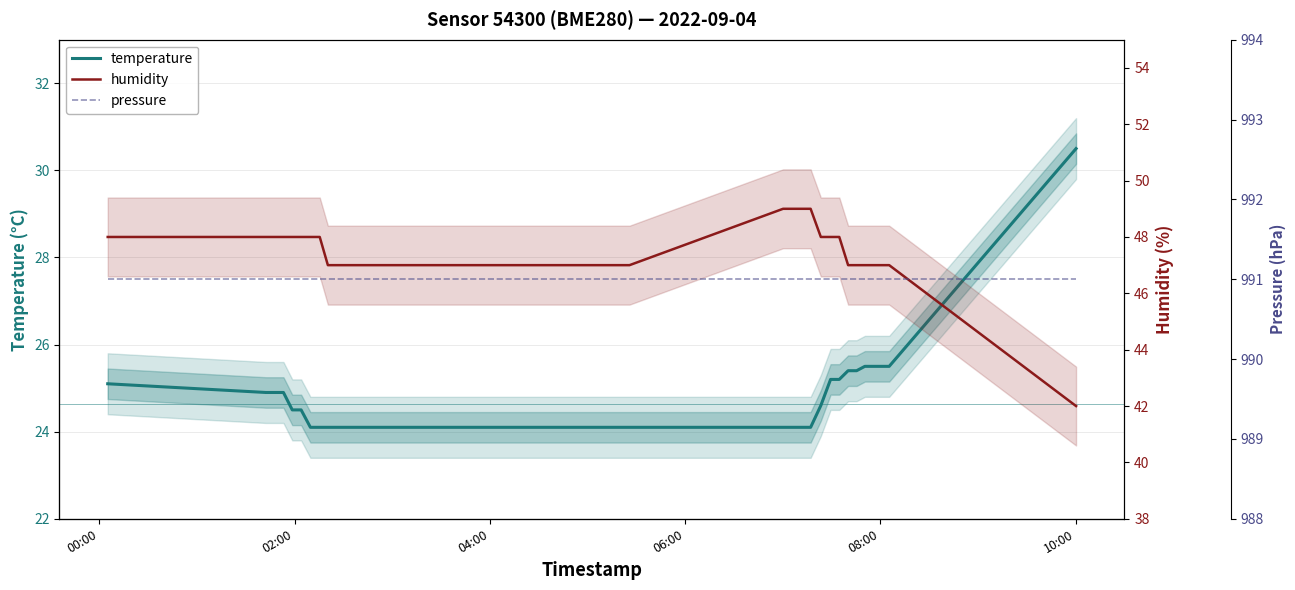

Reading right to left, what are all the values shown in this chart?

temperature: 30.5	25.5	25.5	25.5	25.5	25.4	25.4	25.2	25.2	24.6	24.1	24.1	24.1	24.1	24.1	24.1	24.1	24.1	24.1	24.1	24.1	24.1	24.1	24.1	24.1	24.1	24.1	24.1	24.1	24.1	24.1	24.1	24.1	24.1	24.5	24.5	24.9	24.9	24.9	25.1
humidity: 42.0	47.0	47.0	47.0	47.0	47.0	47.0	48.0	48.0	48.0	49.0	49.0	49.0	49.0	47.0	47.0	47.0	47.0	47.0	47.0	47.0	47.0	47.0	47.0	47.0	47.0	47.0	47.0	47.0	47.0	47.0	47.0	48.0	48.0	48.0	48.0	48.0	48.0	48.0	48.0
pressure: 991.0	991.0	991.0	991.0	991.0	991.0	991.0	991.0	991.0	991.0	991.0	991.0	991.0	991.0	991.0	991.0	991.0	991.0	991.0	991.0	991.0	991.0	991.0	991.0	991.0	991.0	991.0	991.0	991.0	991.0	991.0	991.0	991.0	991.0	991.0	991.0	991.0	991.0	991.0	991.0